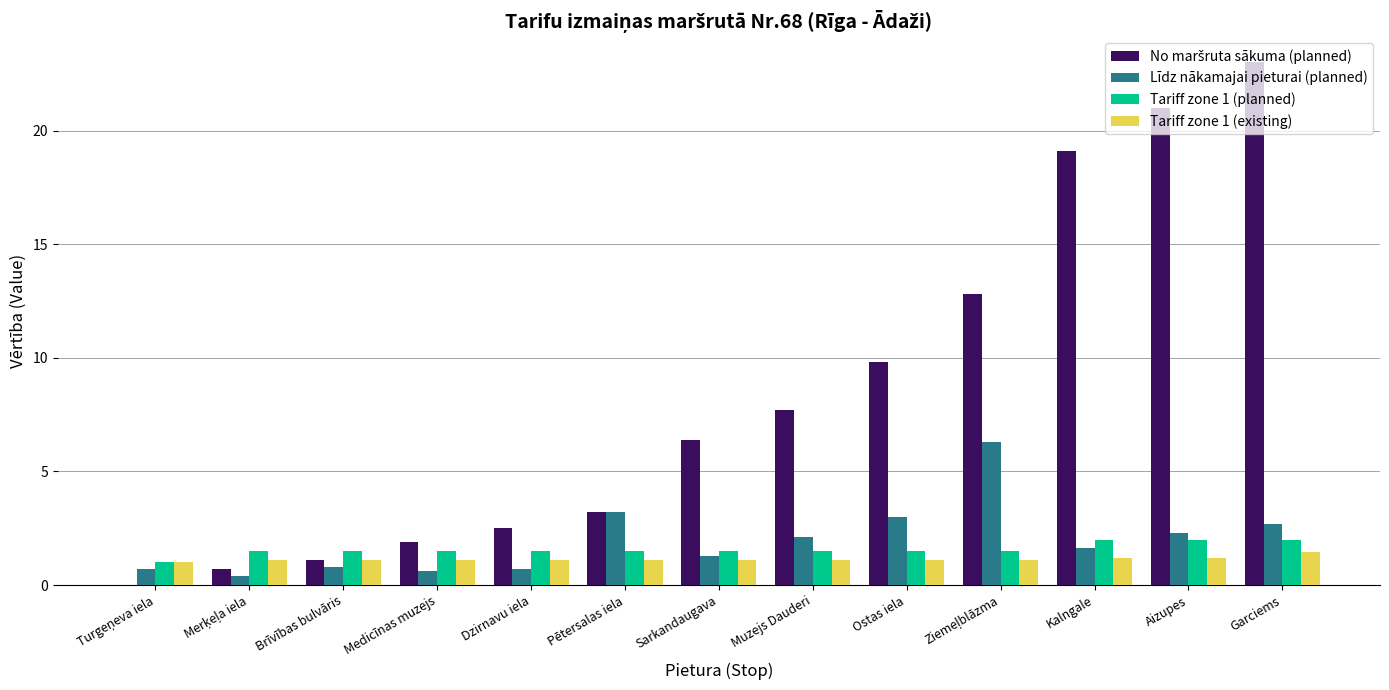

What is the sum of all Līdz nākamajai pieturai (planned) values?

25.7